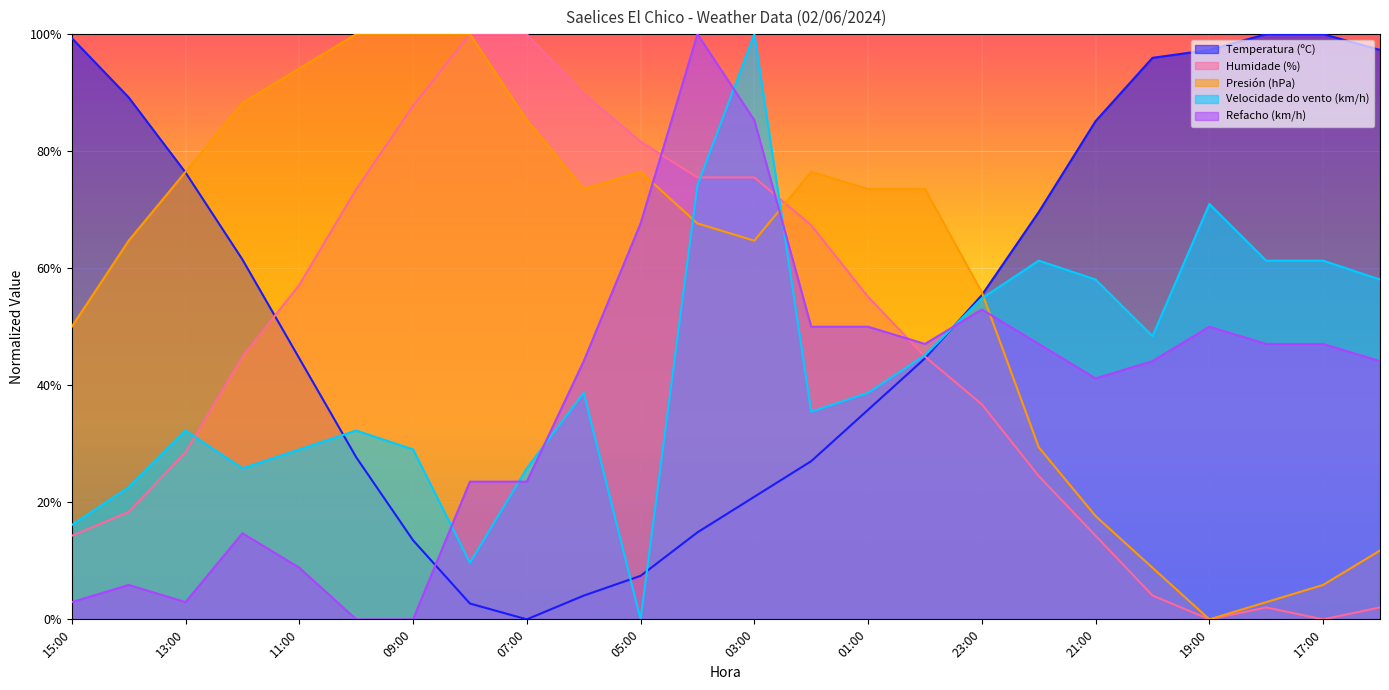

Which category has the highest value in the Presión (hPa) series?

10:00